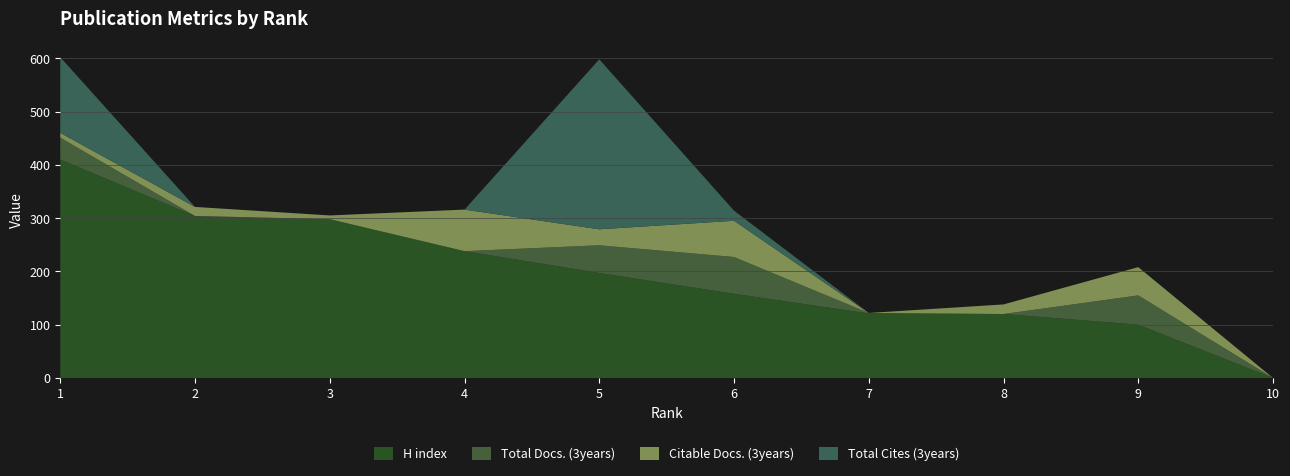

Reading right to left, what are all the values shown in this chart?

H index: 0	100	120	121	158	197	238	298	304	410
Total Docs. (3years): 0	55	0	1	69	52	0	0	0	41
Citable Docs. (3years): 0	53	18	0	68	30	78	7	17	9
Total Cites (3years): 0	0	0	0	19	319	0	0	0	142